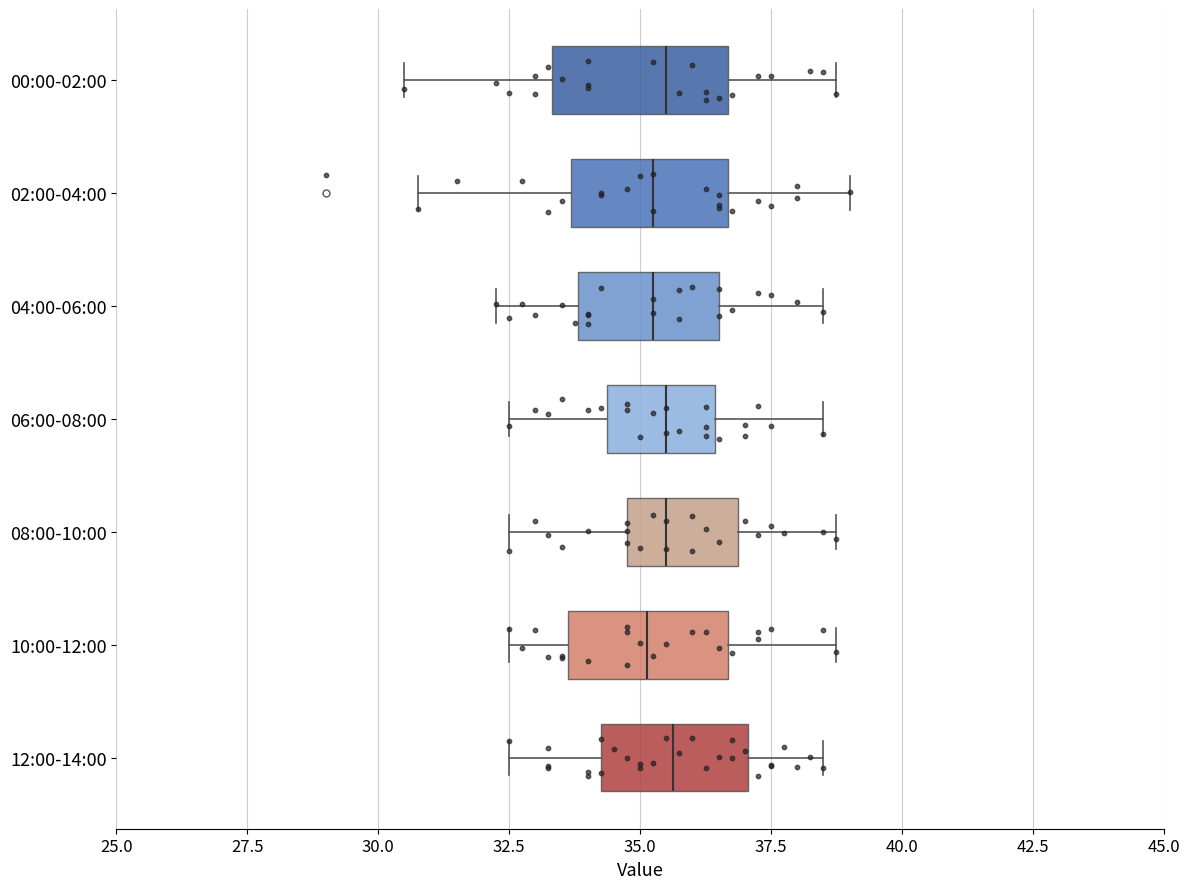

Where does the median line of the box for 00:00-02:00 sit on the x-axis? The values are not printed on the chart, so give them approximately, as read against the axis.

35.5